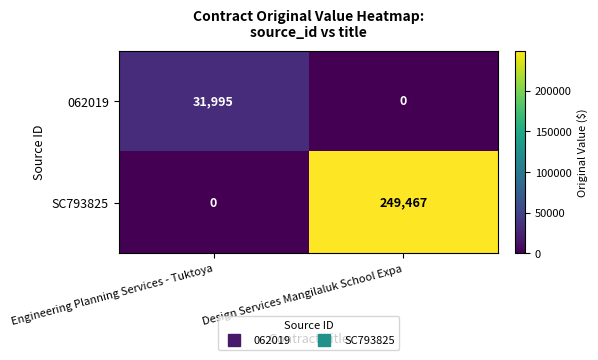

At which category is the sum across all series the highest?

Design Services Mangilaluk School Expa